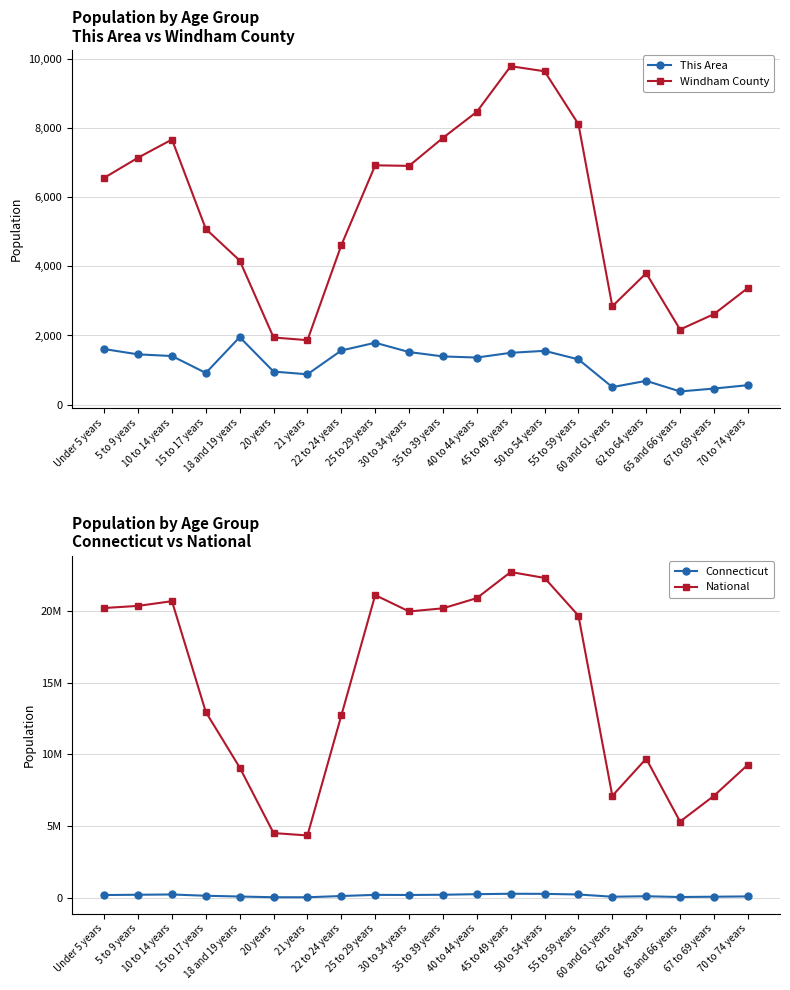

In Windham County, how many points are higher than both neighbors (excluding endpoints)?

4